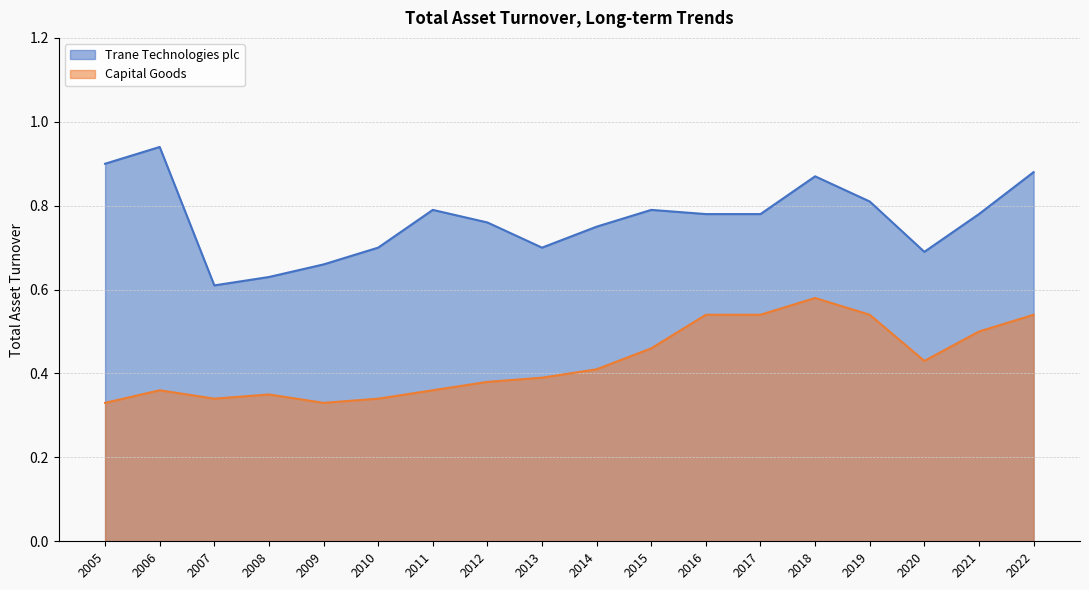

List the series in order of their overall mean, lowest first.

Capital Goods, Trane Technologies plc